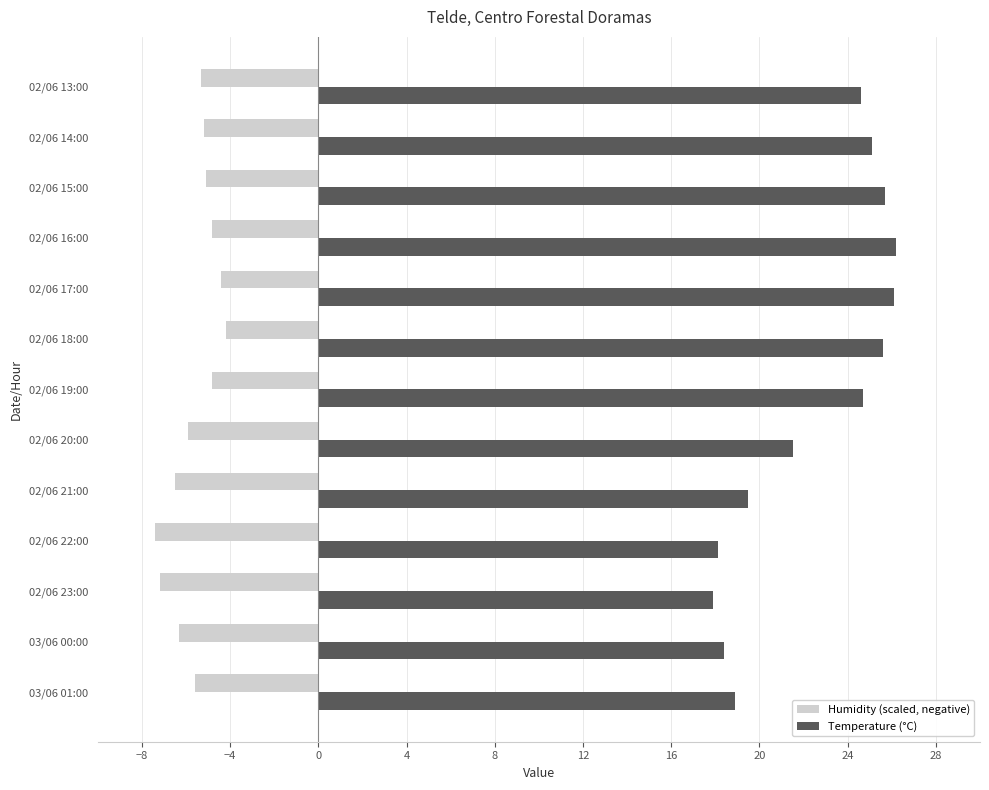

What are all the series names shown in the legend?

Humidity (scaled, negative), Temperature (°C)